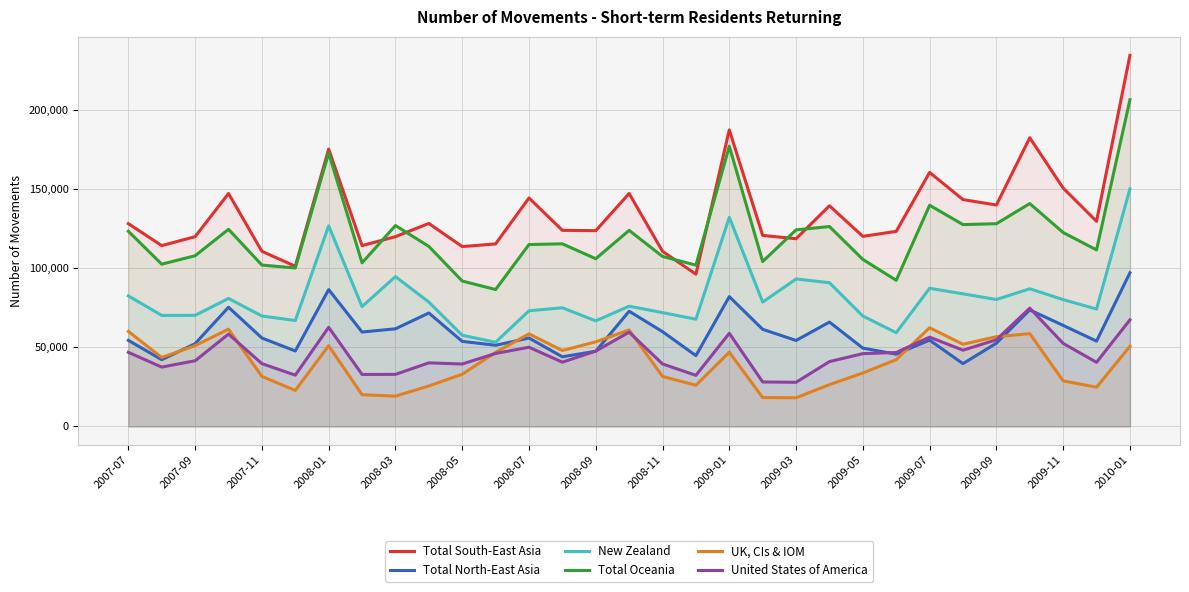

Which series has the widest spread of values?

Total South-East Asia